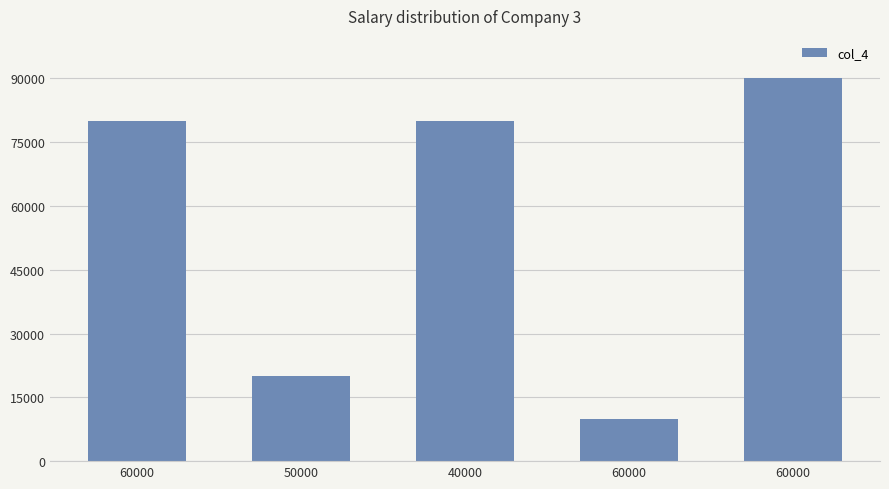

What is the difference between the maximum and minimum values?

80000